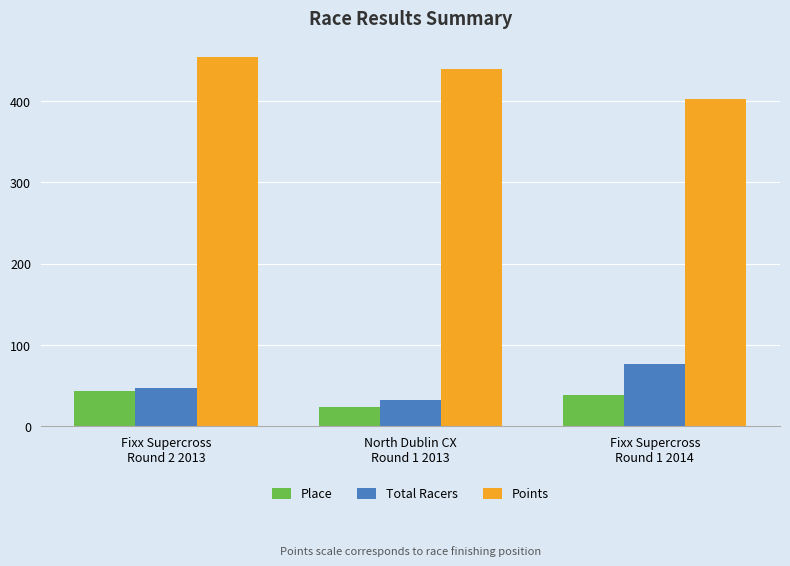

Which category has the lowest value across all series?

North Dublin CX
Round 1 2013